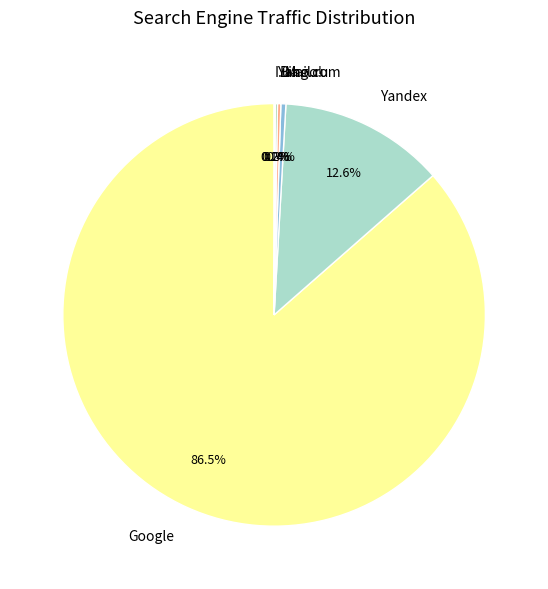

What is the majority slice?

Google